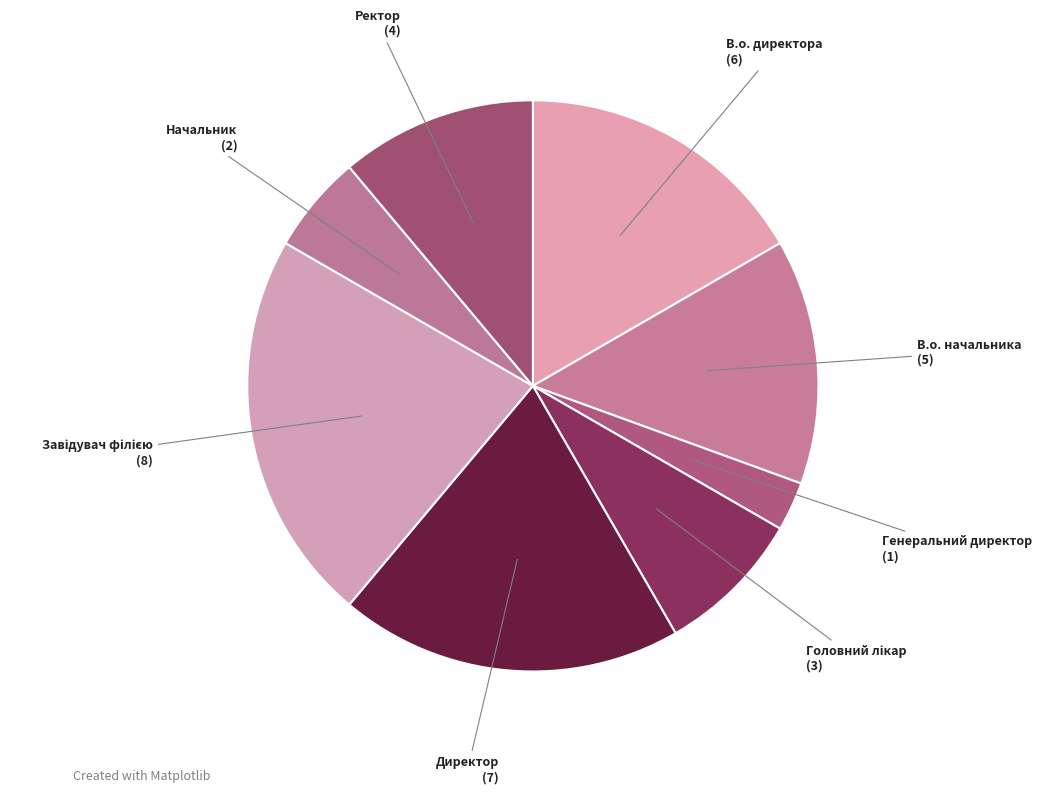

Rank the categories by value from highest to lowest.

Завідувач філією, Директор, В.о. директора, В.о. начальника, Ректор, Головний лікар, Начальник, Генеральний директор